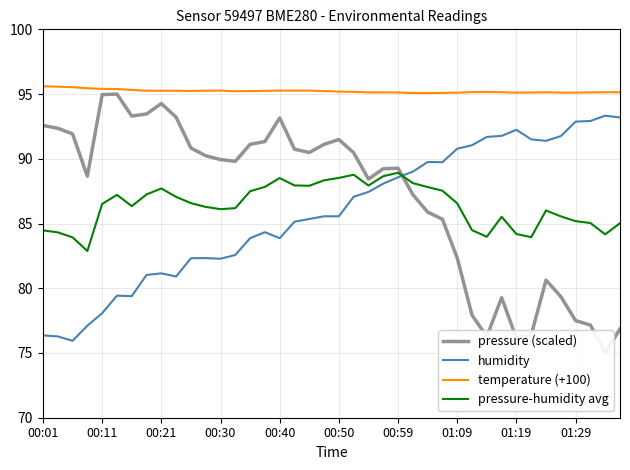

What position from the left is 18?

19